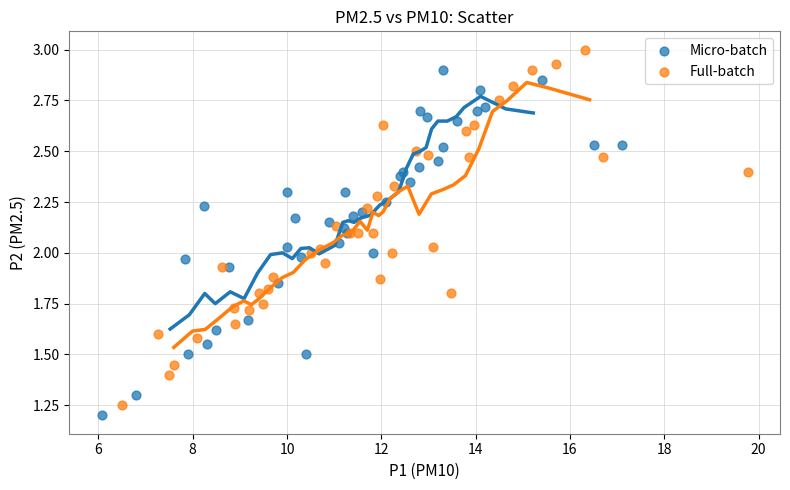

Which series contains the highest Y value?

Full-batch